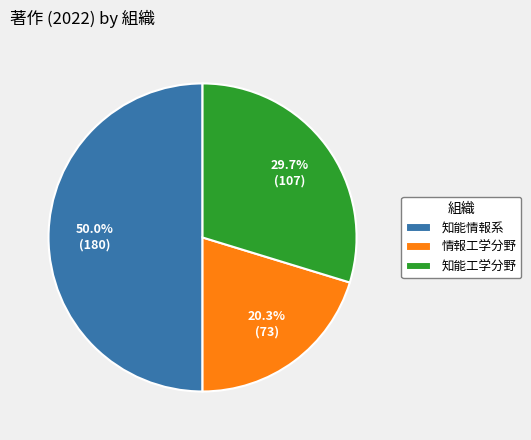

Approximately how many times larger is the value at 知能工学分野 compared to 知能情報系?

0.6